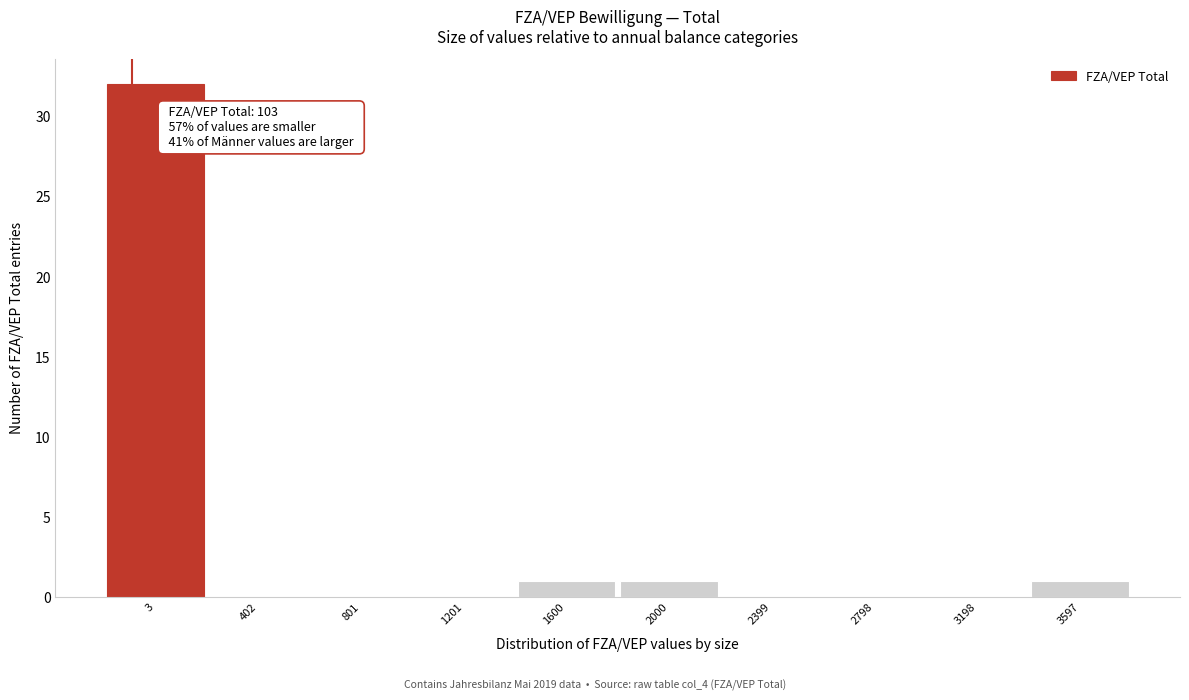

Reading left to right, what are all the values shown in this chart?

3=32	402=0	801=0	1201=0	1600=1	2000=1	2399=0	2798=0	3198=0	3597=1